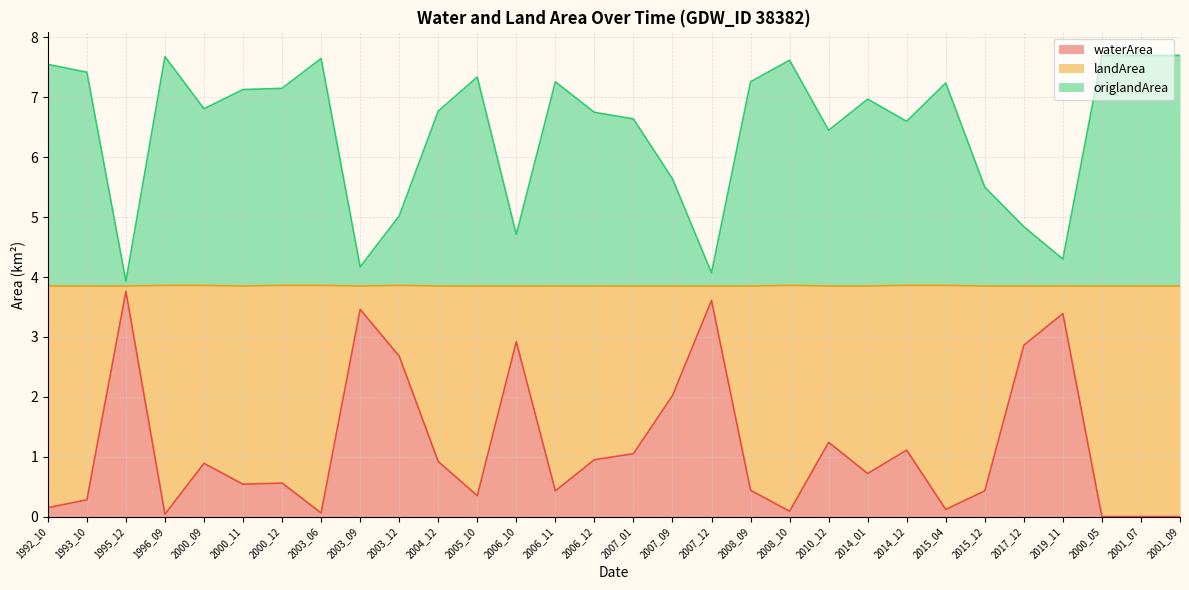

What are all the series names shown in the legend?

waterArea, landArea, origlandArea